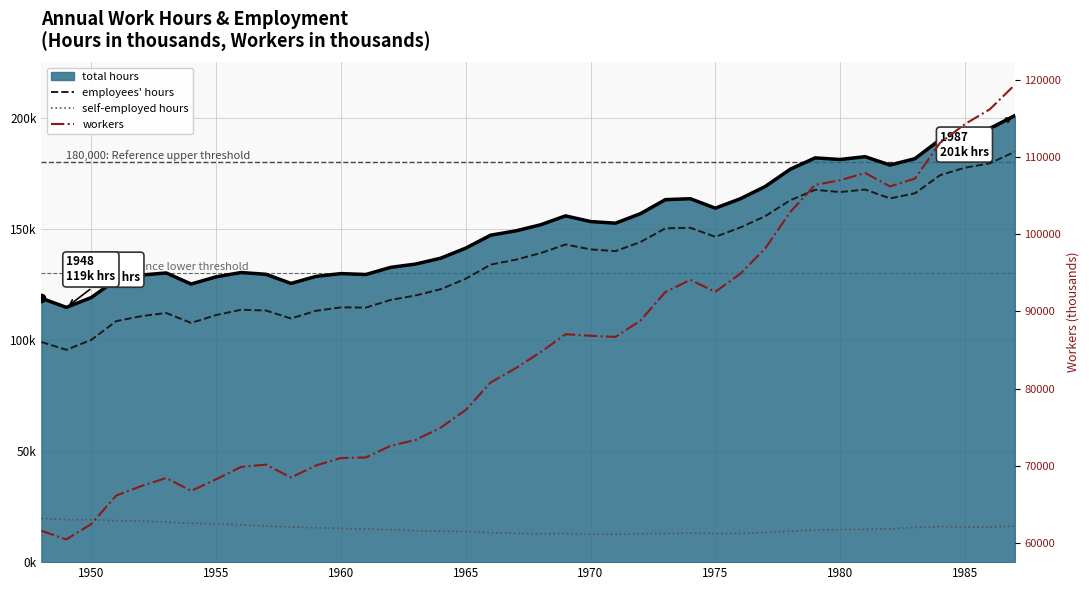

Reading left to right, what are all the values shown in this chart?

employees' hours: 99119.0	95610.0	100064.0	108525.0	110757.0	112184.0	107712.0	111238.0	113637.0	113304.0	109709.0	113164.0	114721.0	114607.0	118097.0	120093.0	122889.0	127604.0	133972.0	136172.0	139143.0	143024.0	140823.0	140043.0	144127.0	150314.0	150547.0	146463.0	150687.0	155780.0	162941.0	167633.0	166633.0	167767.0	163779.0	166077.0	174211.0	177608.0	179575.0	184785.0
self-employed hours: 19716.8	19107.6	19079.8	18657.9	18497.9	18041.1	17510.0	17226.1	16773.3	16302.2	15787.4	15486.2	15200.4	14903.4	14647.6	14132.5	13977.6	13779.9	13250.3	12974.3	12757.4	12894.5	12531.9	12572.4	12779.8	12906.9	13089.1	12926.9	12921.9	13365.7	13956.5	14393.4	14666.1	14799.3	15018.8	15606.4	16003.4	15778.6	15742.4	16272.3
workers: 61543.0	60422.0	62420.0	66114.0	67339.0	68393.0	66716.0	68229.0	69826.0	70129.0	68450.0	70015.0	70985.0	71058.0	72582.0	73341.0	74927.0	77218.0	80787.0	82630.0	84717.0	87049.0	86847.0	86696.0	88817.0	92518.0	94100.0	92550.0	94897.0	98179.0	102895.0	106433.0	107028.0	107978.0	106228.0	107254.0	111870.0	114314.0	116242.0	119419.0